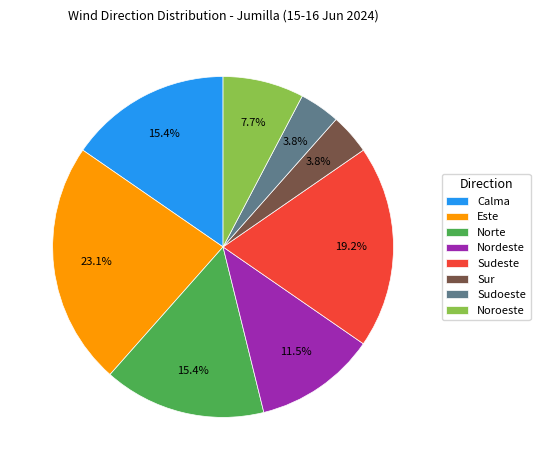

Count the number of slices in the pie.

8